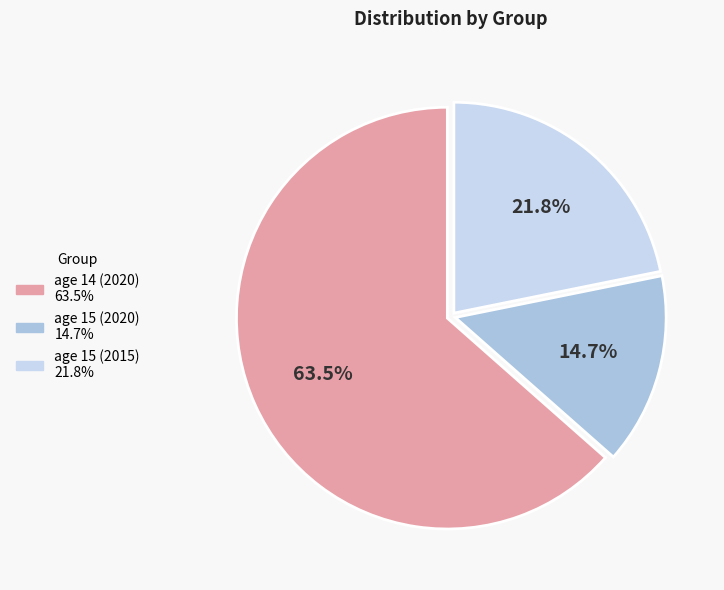

Which category has the smallest portion of the pie?

15